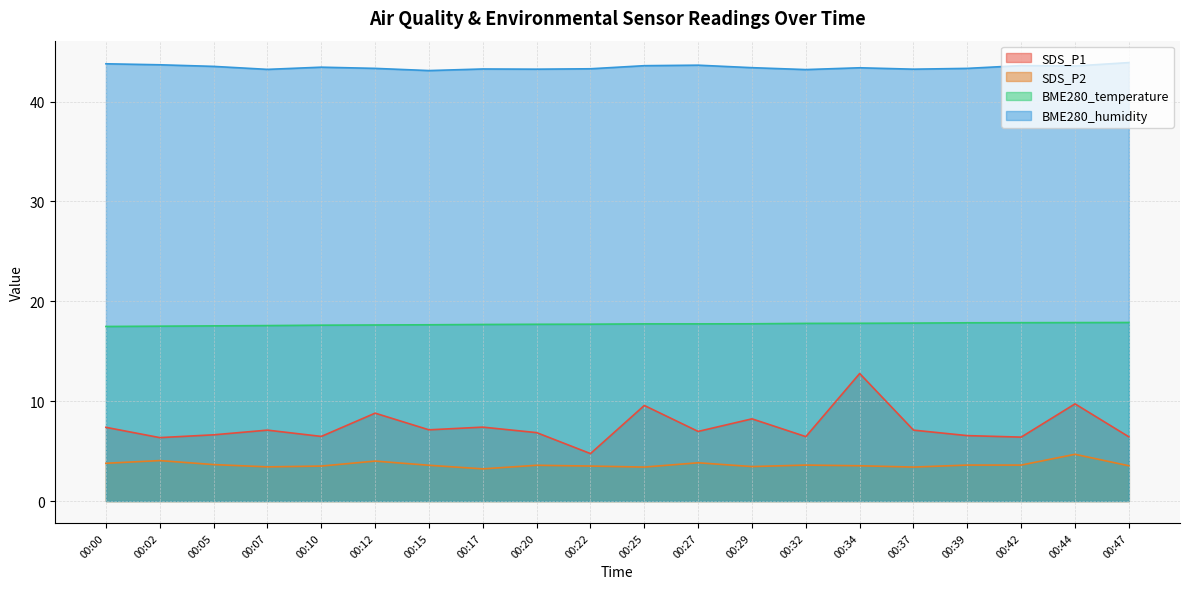

True or false: BME280_humidity and SDS_P1 intersect in this chart.

False